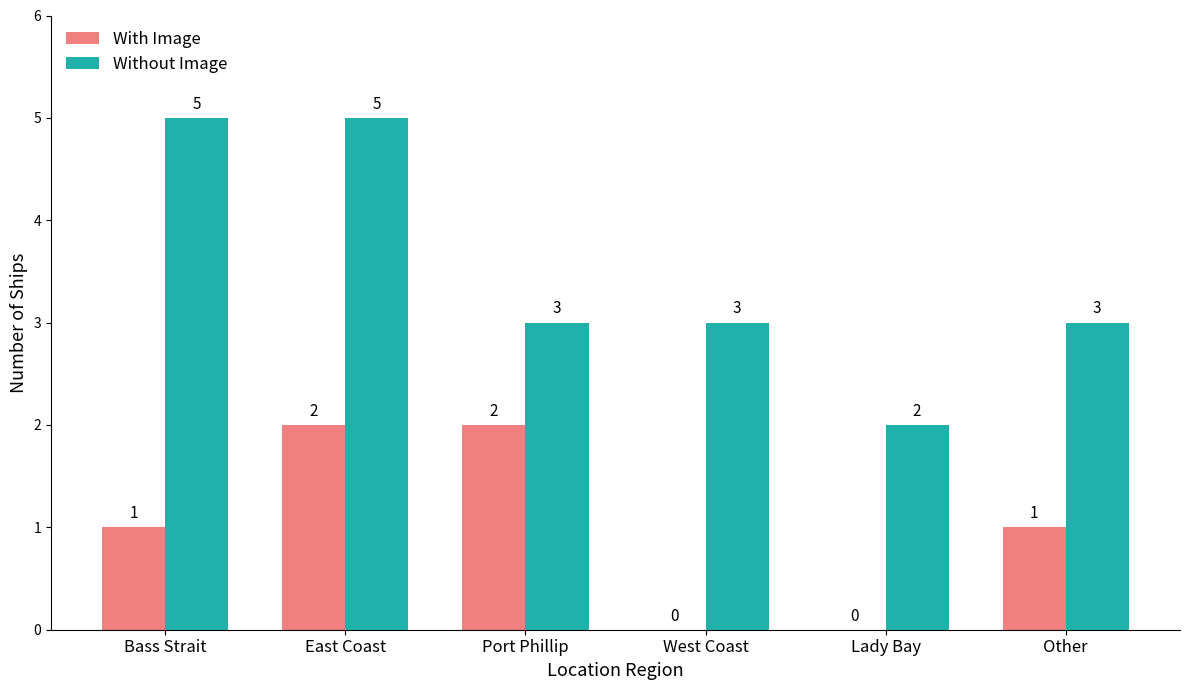

Reading right to left, transcribe all the data shown in this chart.

With Image: 1	0	0	2	2	1
Without Image: 3	2	3	3	5	5